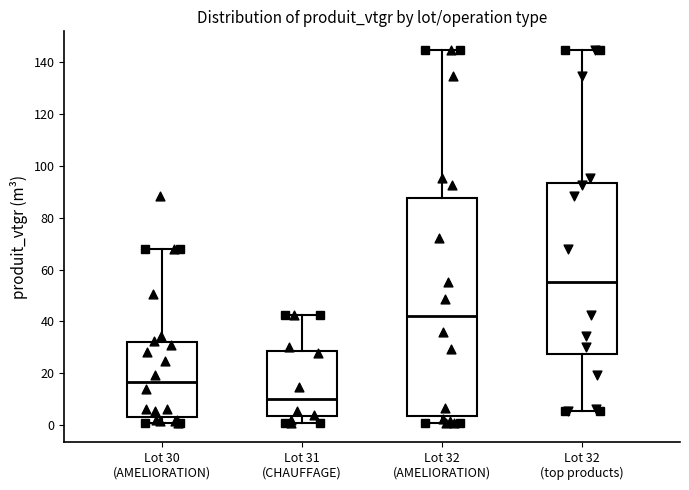

Which box's median line is the lowest?

Lot 31 (CHAUFFAGE)